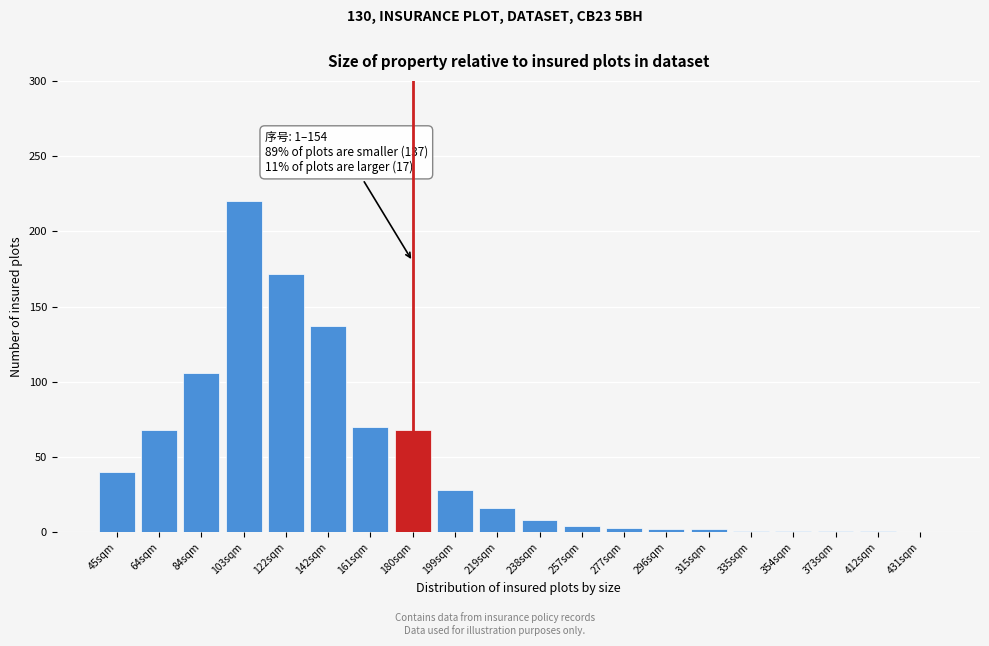

Which category has the highest value across all series?

103sqm